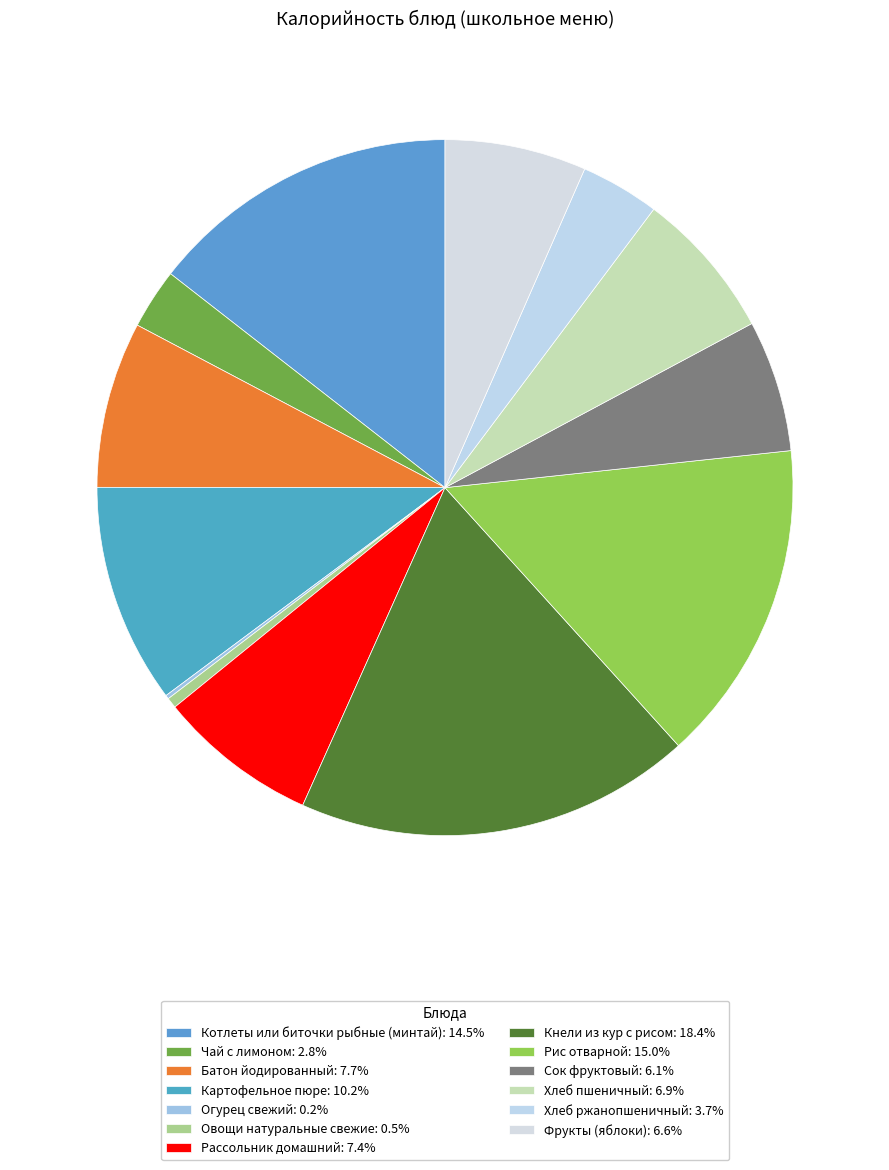

True or false: Батон йодированный accounts for 1% of the total.

False